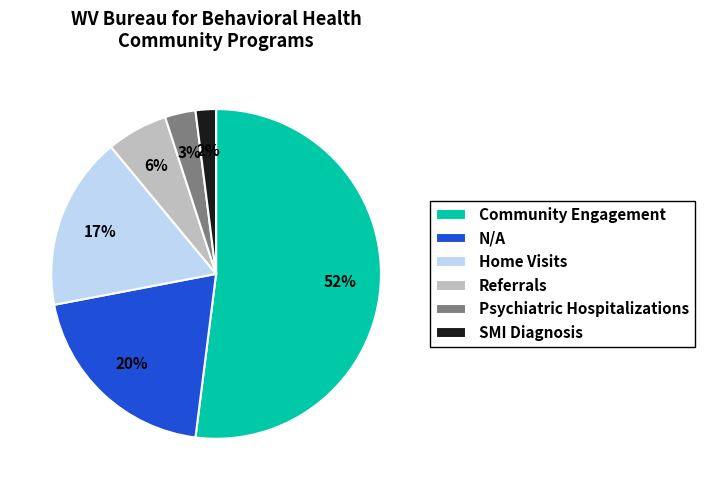

Which slice is the largest?

Community Engagement